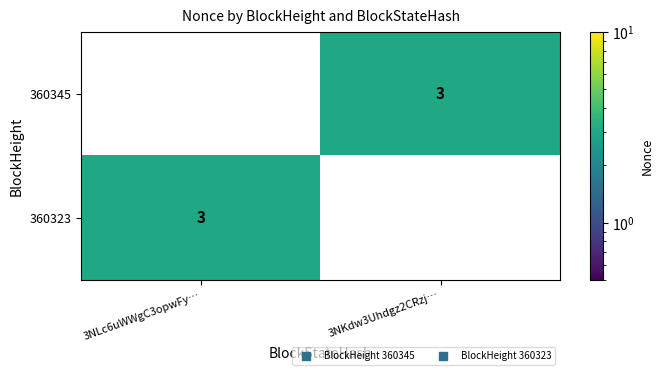

What is the difference between the highest and lowest values at 3NKdw3Uhdgz2CRzj…?

3